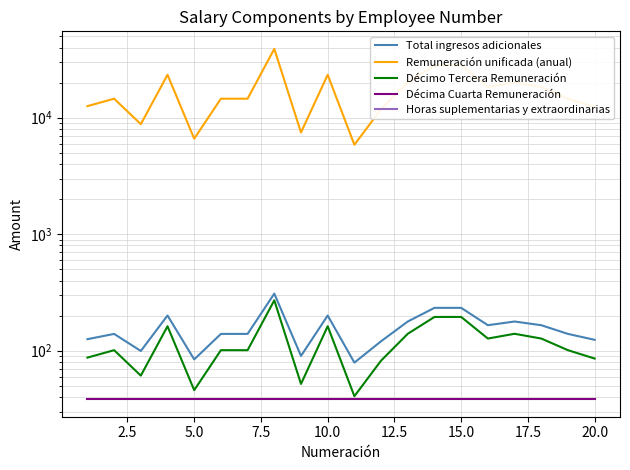

What is the spread (max minus min) of values at 2.5?

14544.0